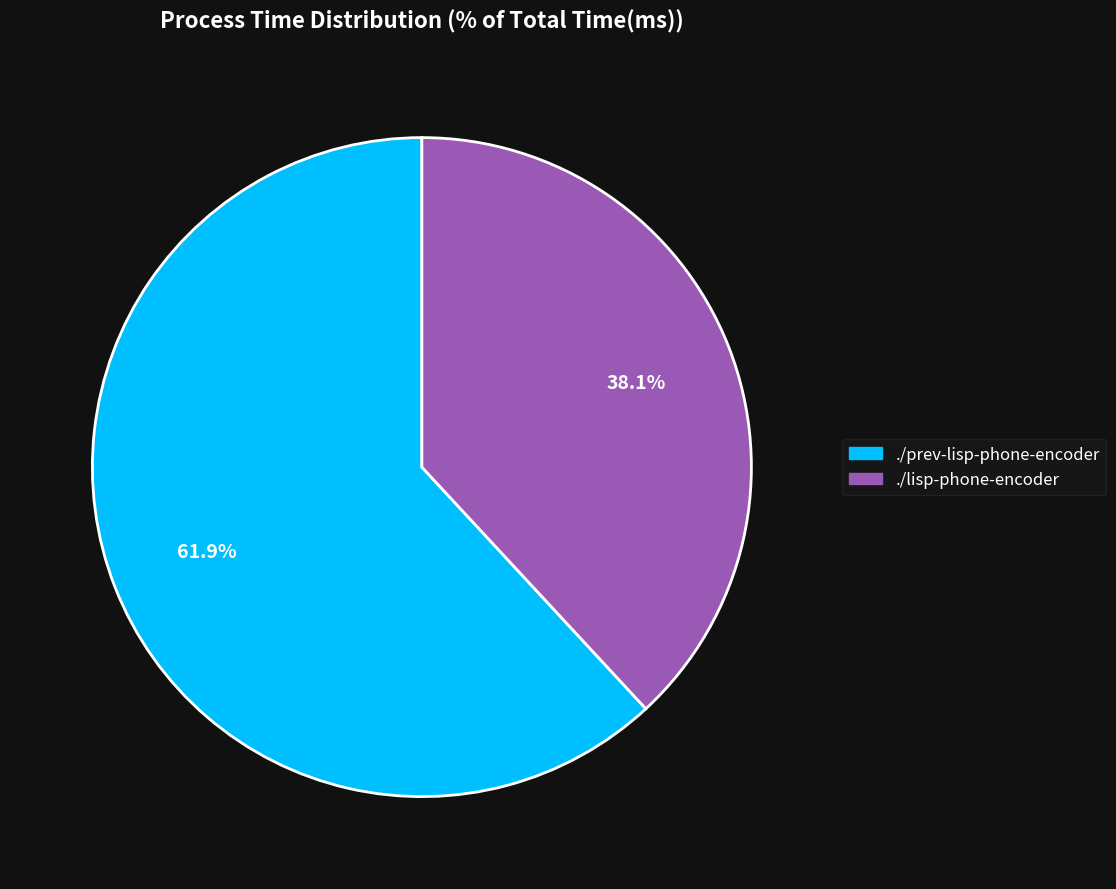

Is there any slice that represents more than half of the pie?

Yes